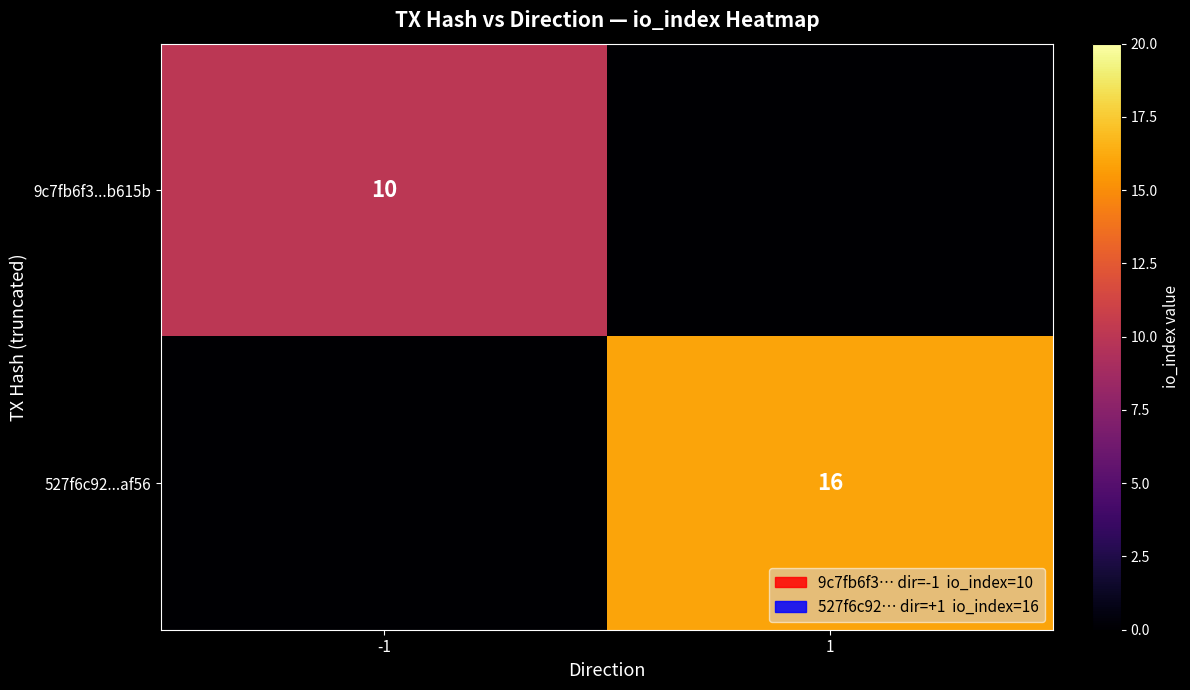

True or false: 527f6c92...af56 has a value of 7 at 1.

False